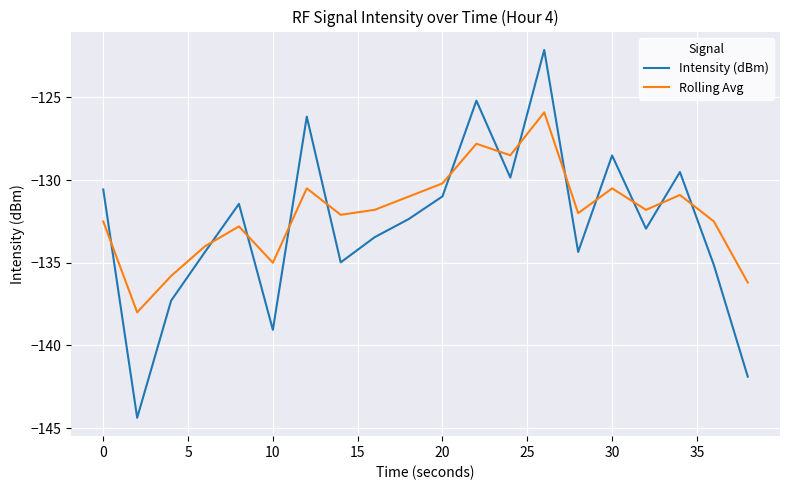

Which series has the widest spread of values?

Intensity (dBm)